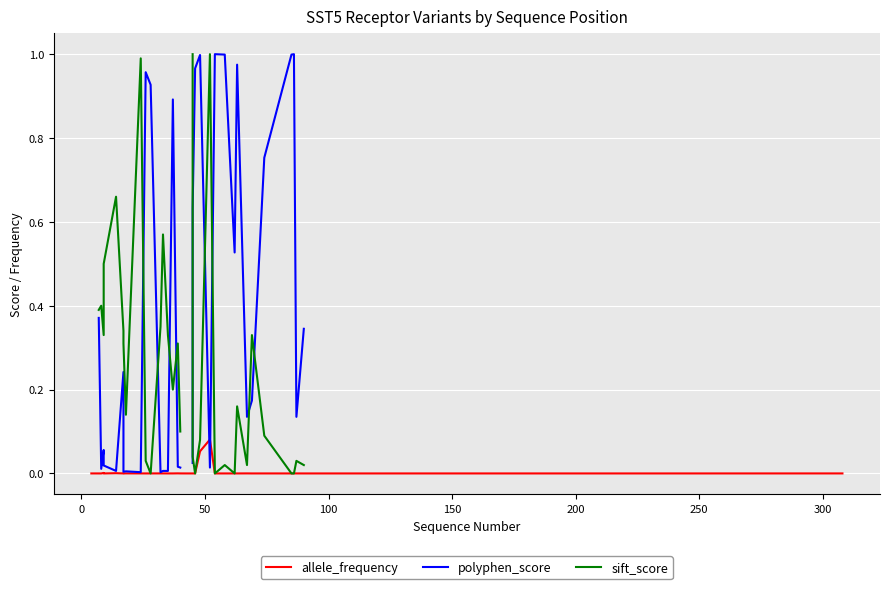

What are all the series names shown in the legend?

allele_frequency, polyphen_score, sift_score